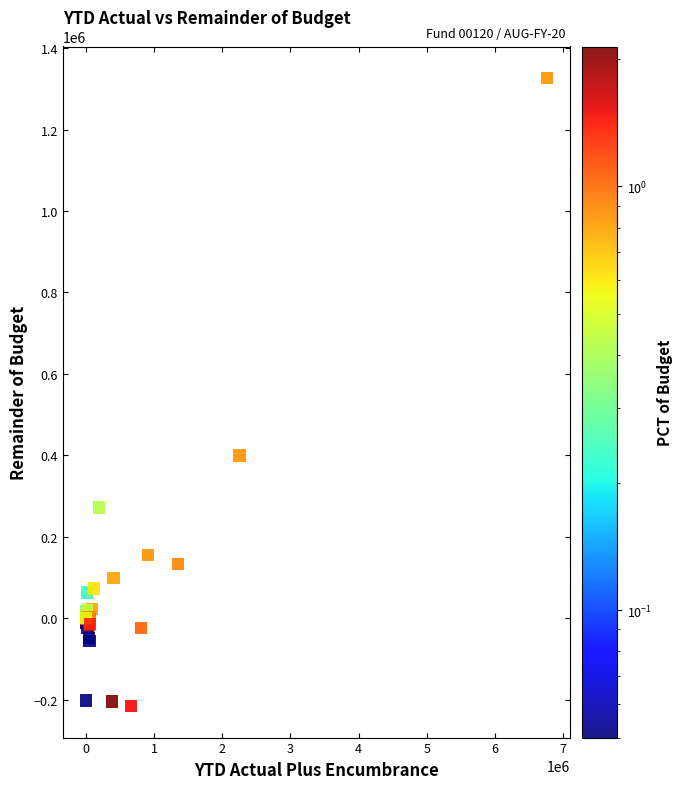

What Y value in the scatter plot is closest to 555459?

400048.5